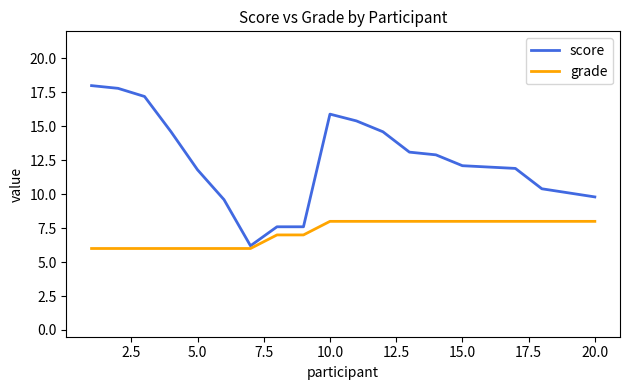

List the series in order of their peak value, highest first.

score, grade